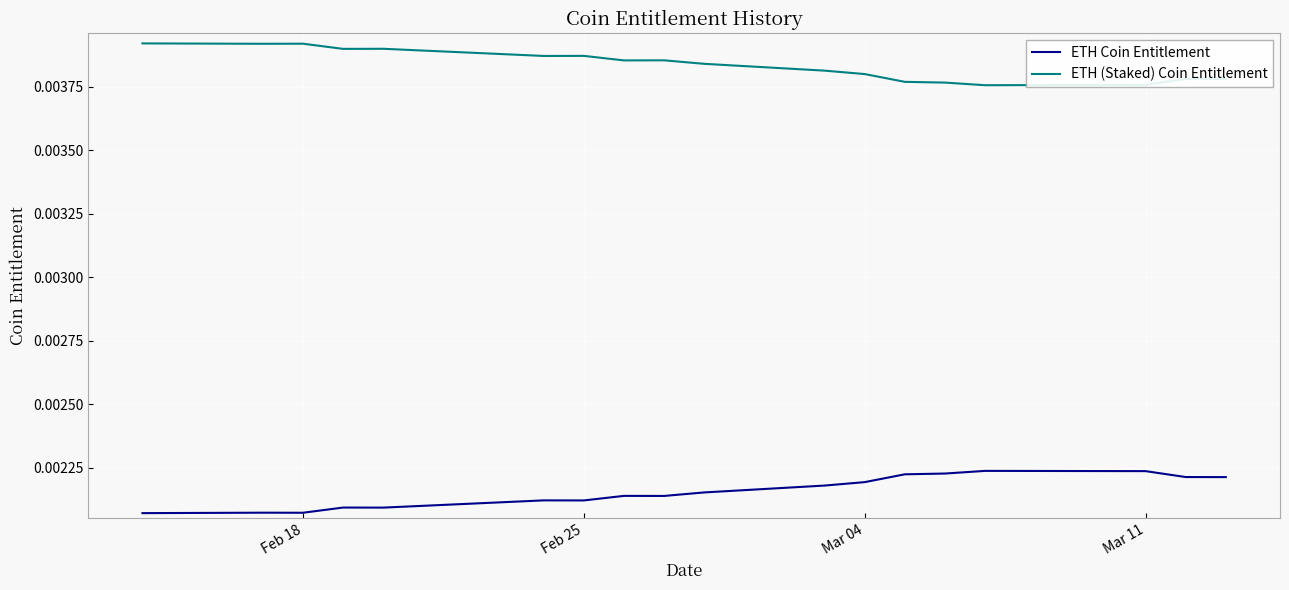

List the series in order of their peak value, lowest first.

ETH Coin Entitlement, ETH (Staked) Coin Entitlement